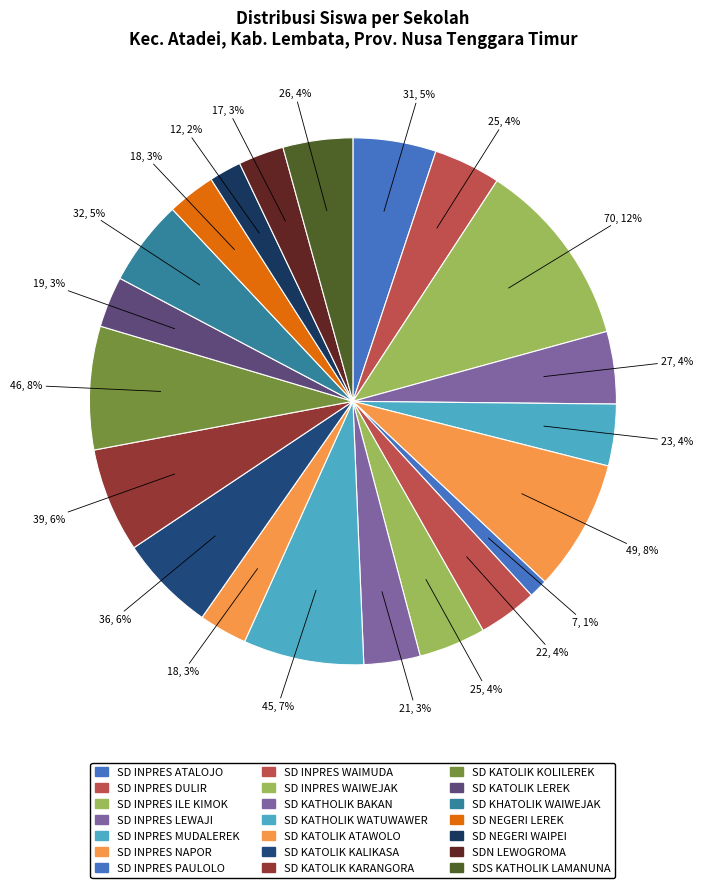

Count the number of slices in the pie.

21